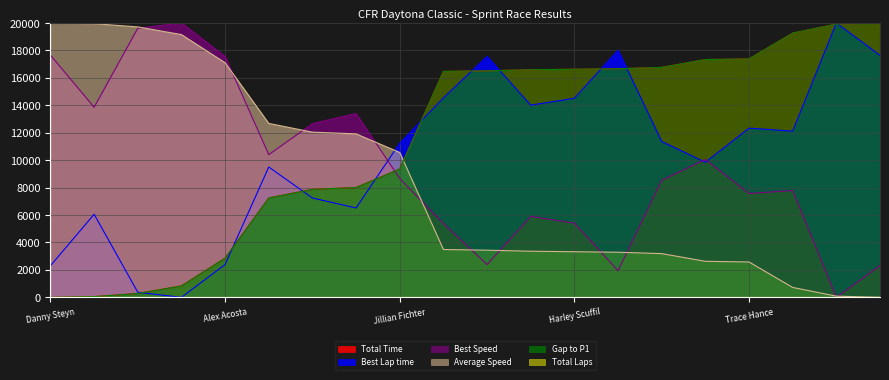

How many intersections are there between Gap to P1 and Average Speed?

1